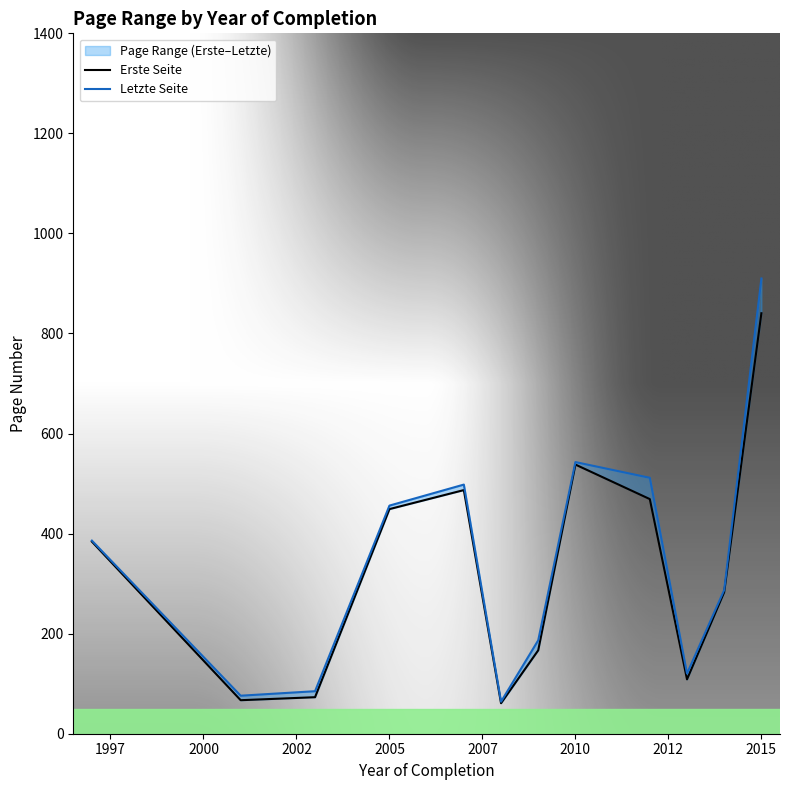

True or false: Erste Seite and Letzte Seite intersect in this chart.

False